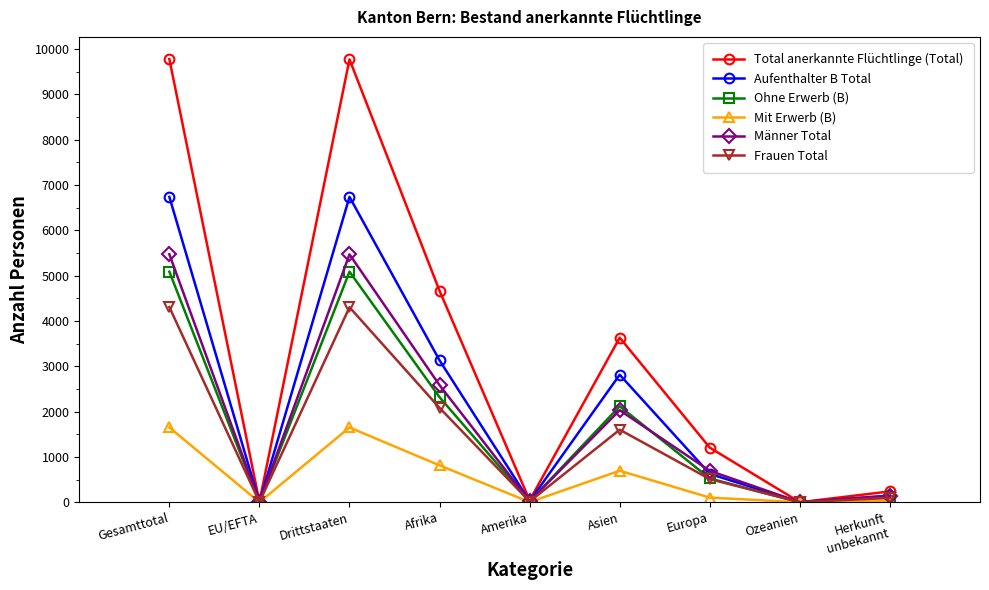

Is the value of Mit Erwerb (B) at Asien greater than the value of Frauen Total at EU/EFTA?

Yes